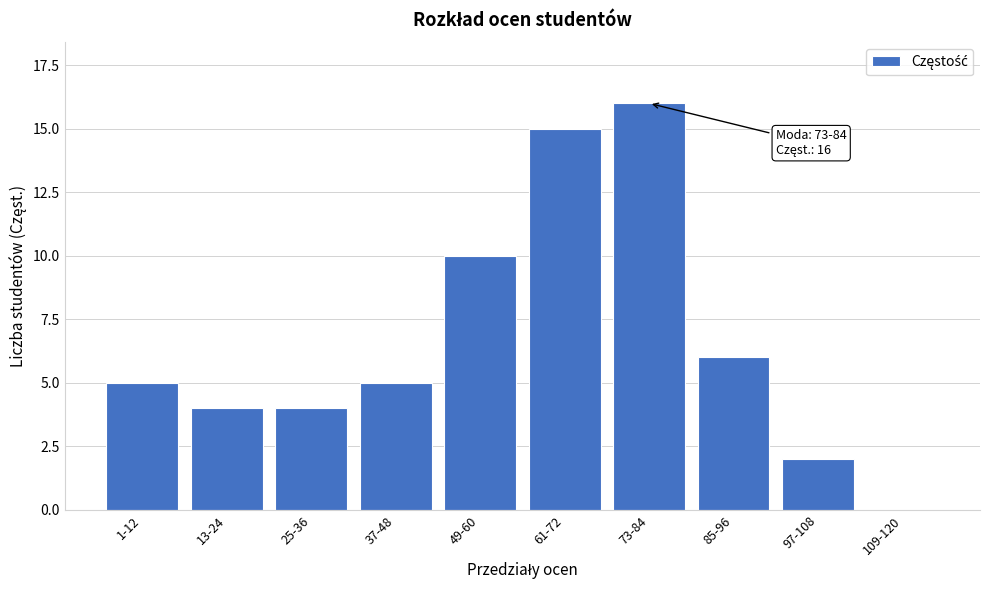

Reading left to right, transcribe all the data shown in this chart.

1-12=5	13-24=4	25-36=4	37-48=5	49-60=10	61-72=15	73-84=16	85-96=6	97-108=2	109-120=0